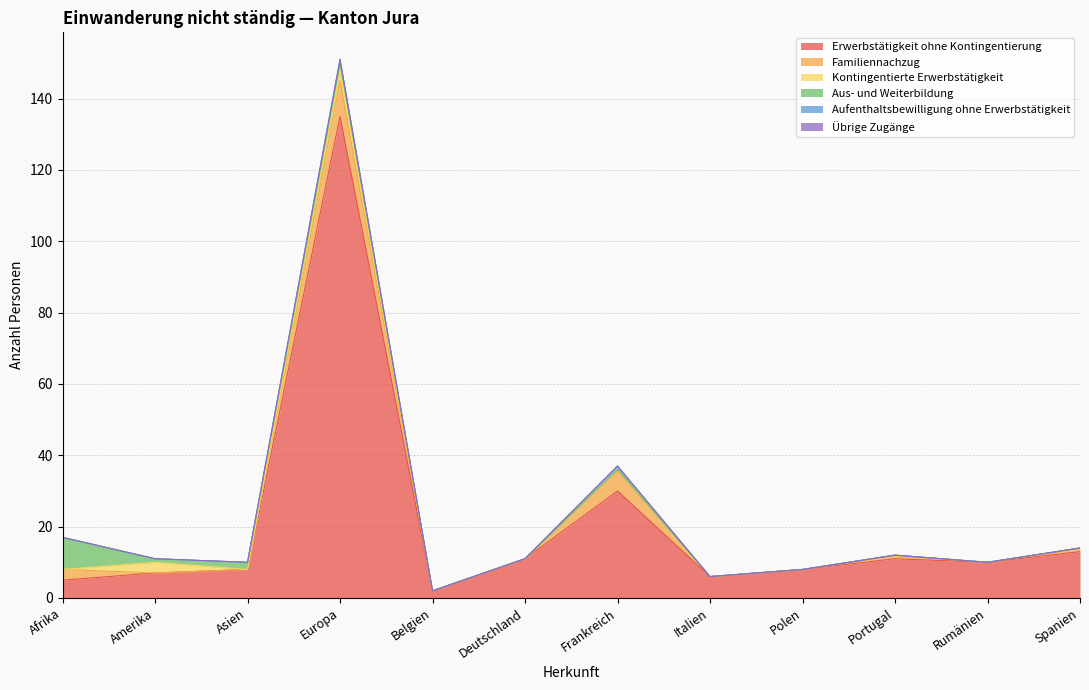

What is the sum of the Kontingentierte Erwerbstätigkeit values at Asien and Europa?

3